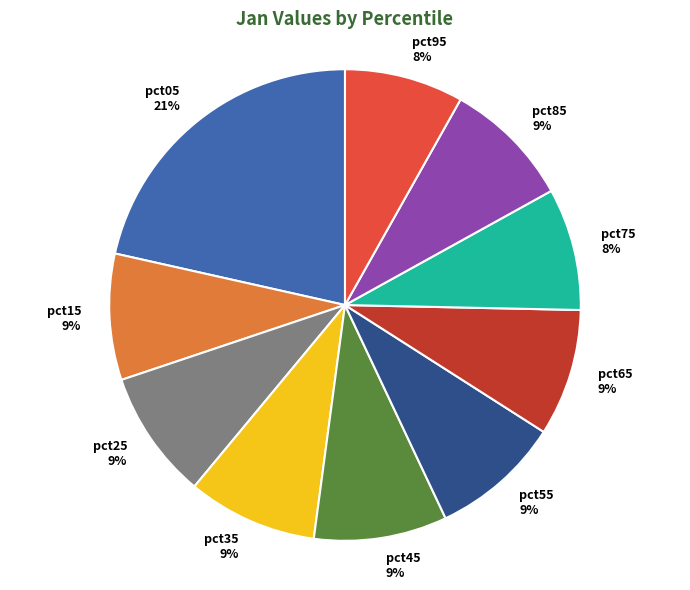

True or false: pct05 accounts for 21% of the total.

True